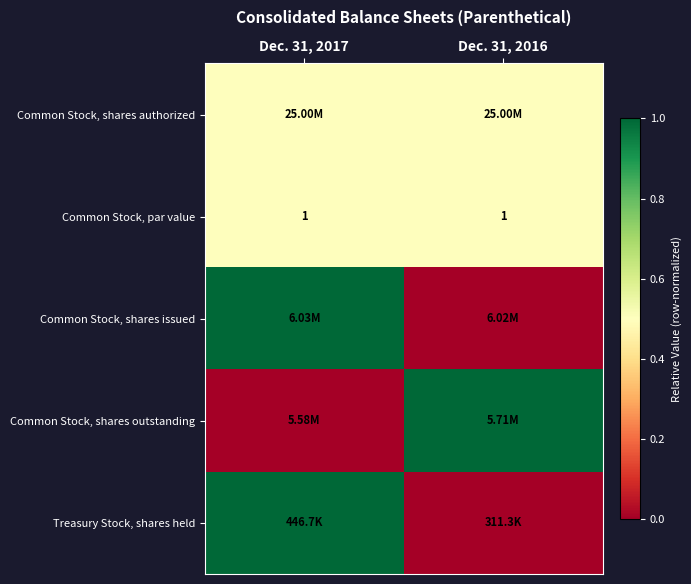

What is the sum of the Common Stock, par value values at Dec. 31, 2016 and Dec. 31, 2017?

2.0